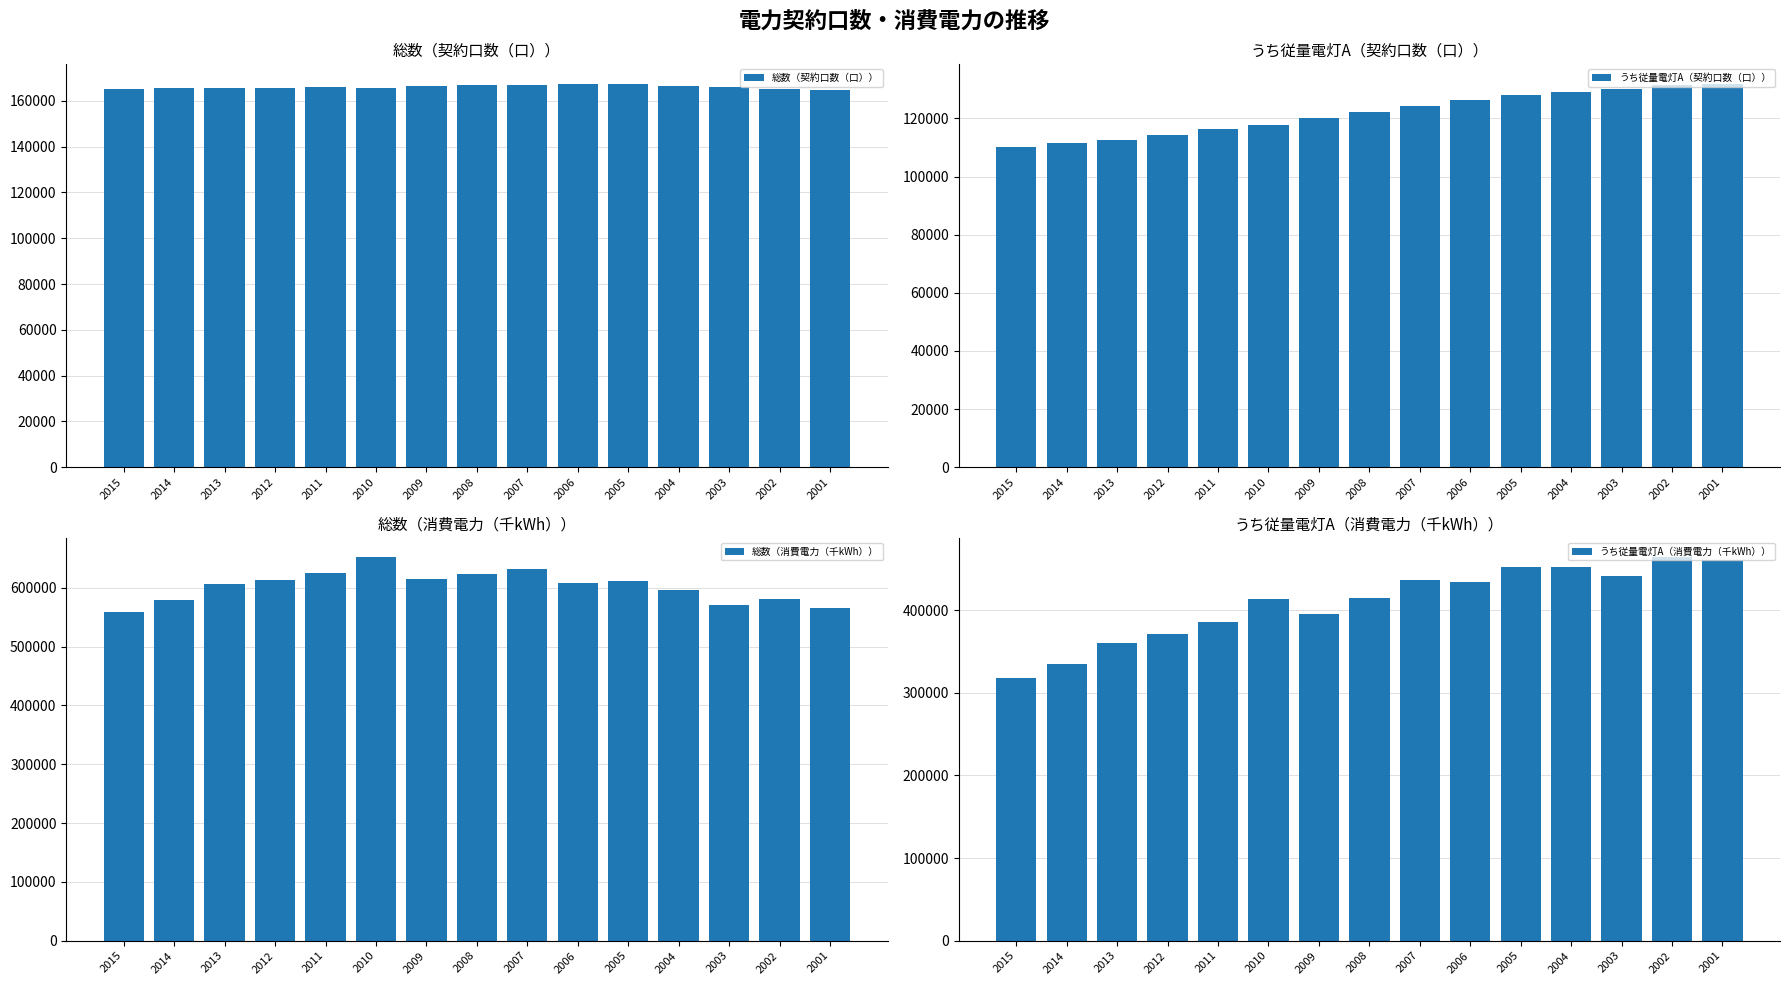

Which series changed the most between 2011 and 2003?

うち従量電灯A（消費電力（千kWh））